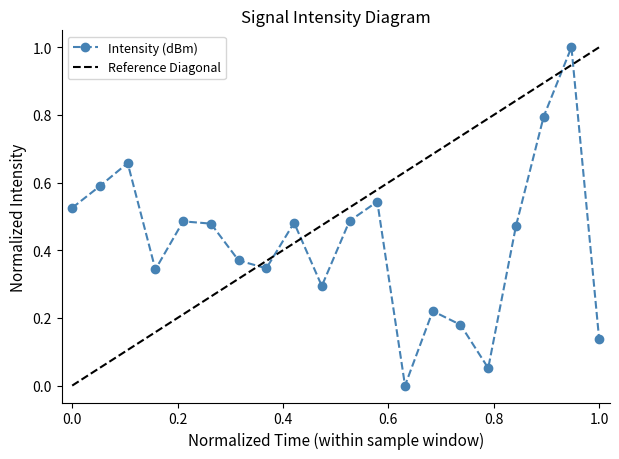

What is the greatest value displayed?

1.0